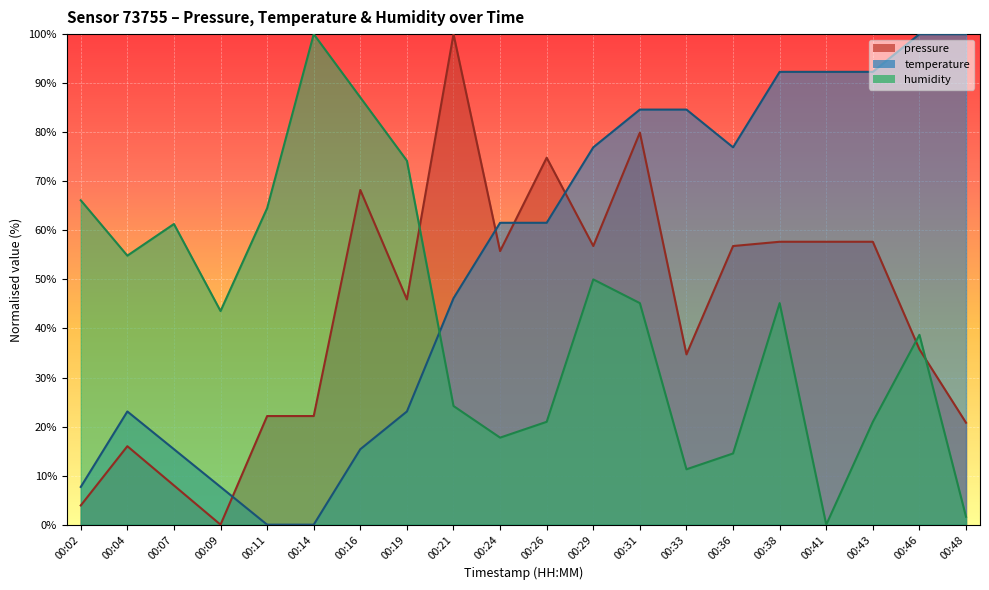

How many lines are shown in the chart?

3